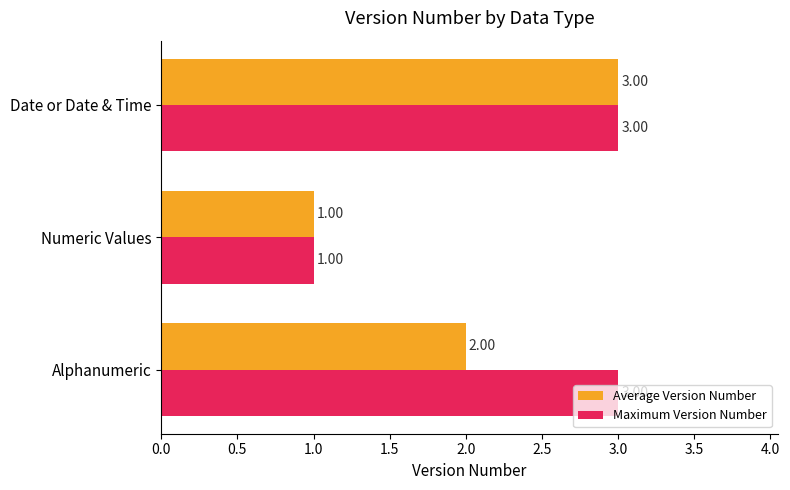

Between Alphanumeric and Numeric Values, which series saw the biggest shift?

Maximum Version Number